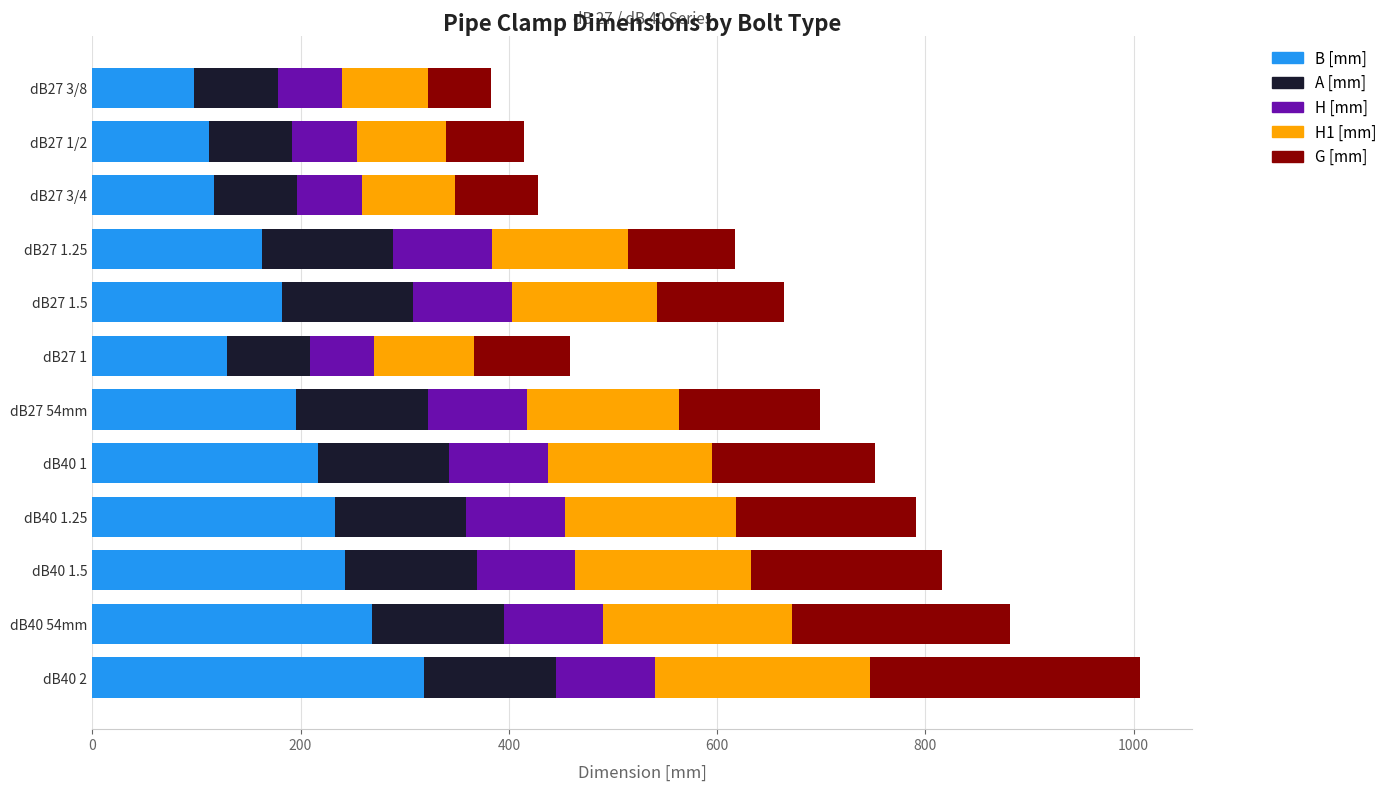

Is it true that B [mm] equals 269 at dB40 54mm?

True